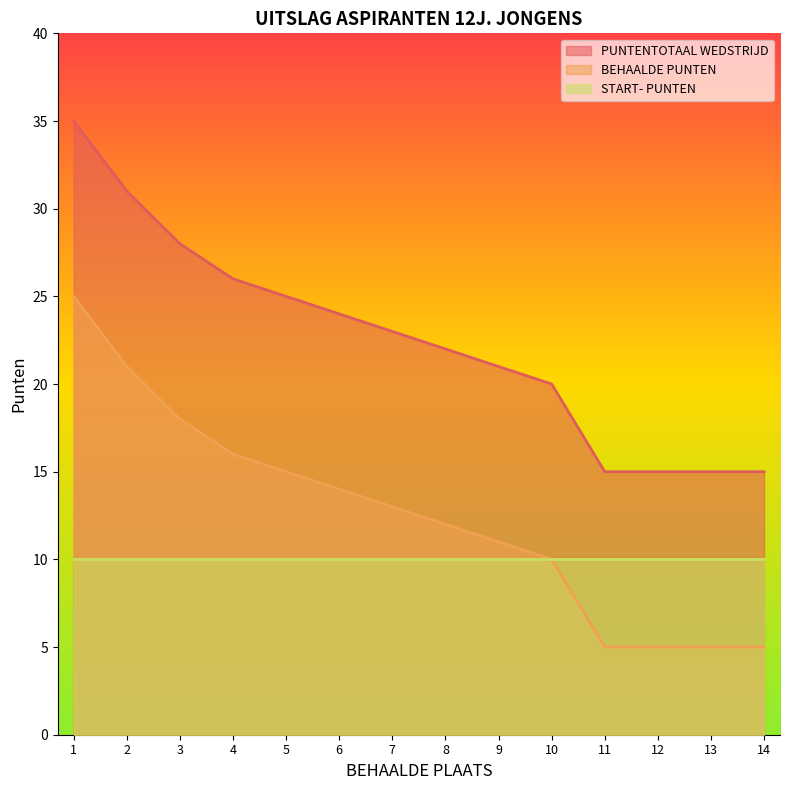

Where is PUNTENTOTAAL WEDSTRIJD nearest to the value 15?

5